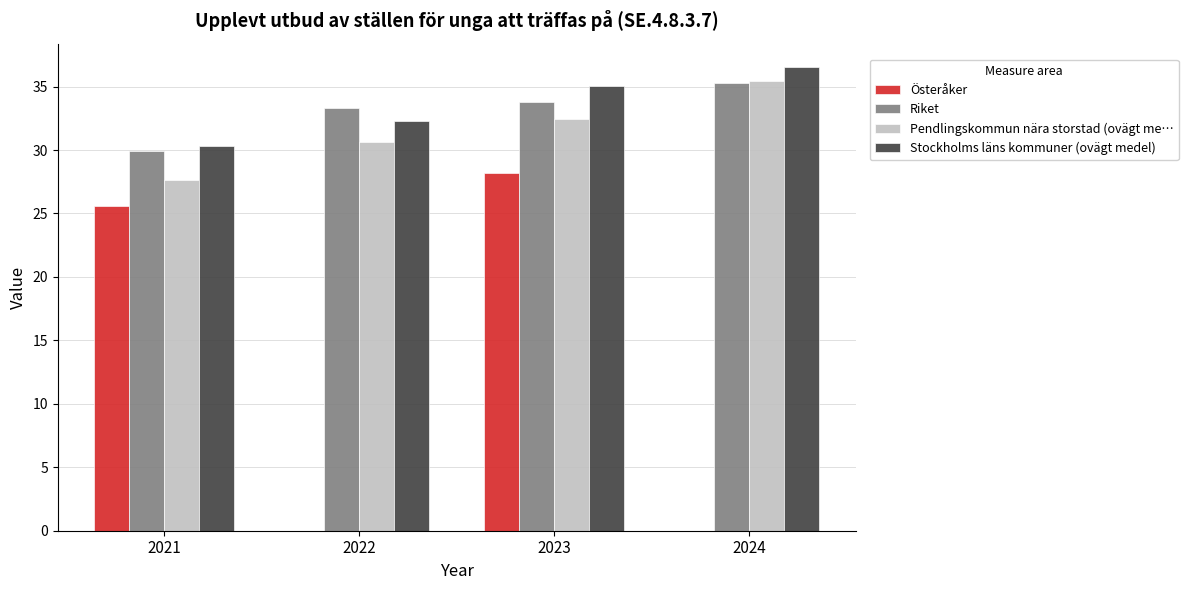

How many values in the Pendlingskommun nära storstad (ovägt me… series exceed 32?

2